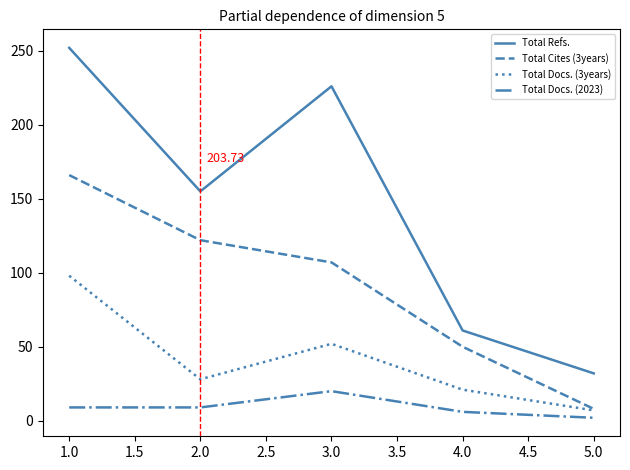

What is the greatest value displayed?

252